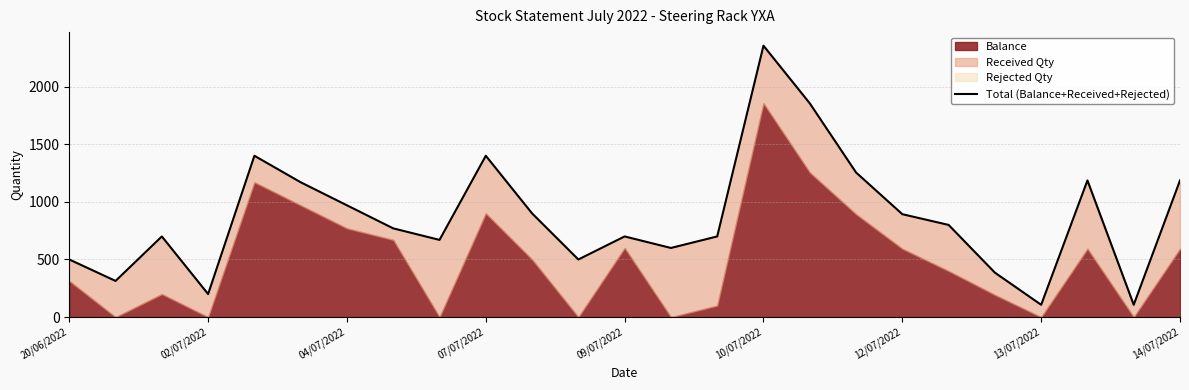

The chart shows a value of 665 at 11. True or false?

False